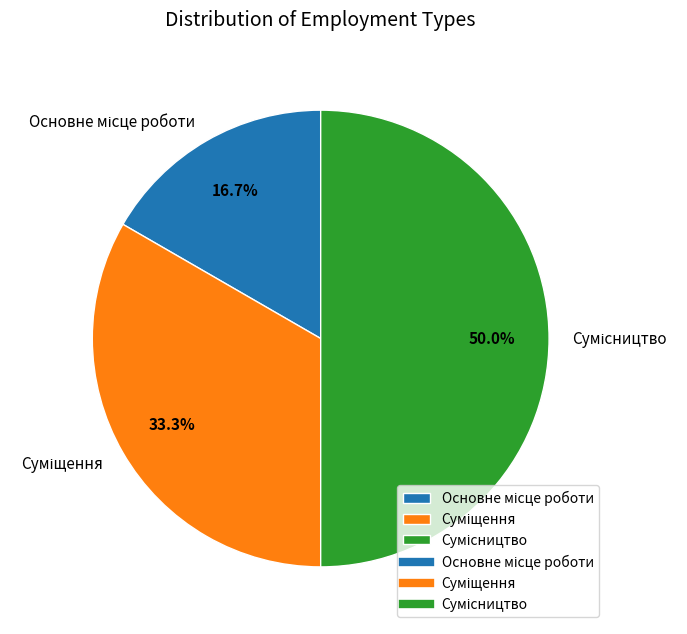

What is the smallest slice in the pie chart?

Основне місце роботи